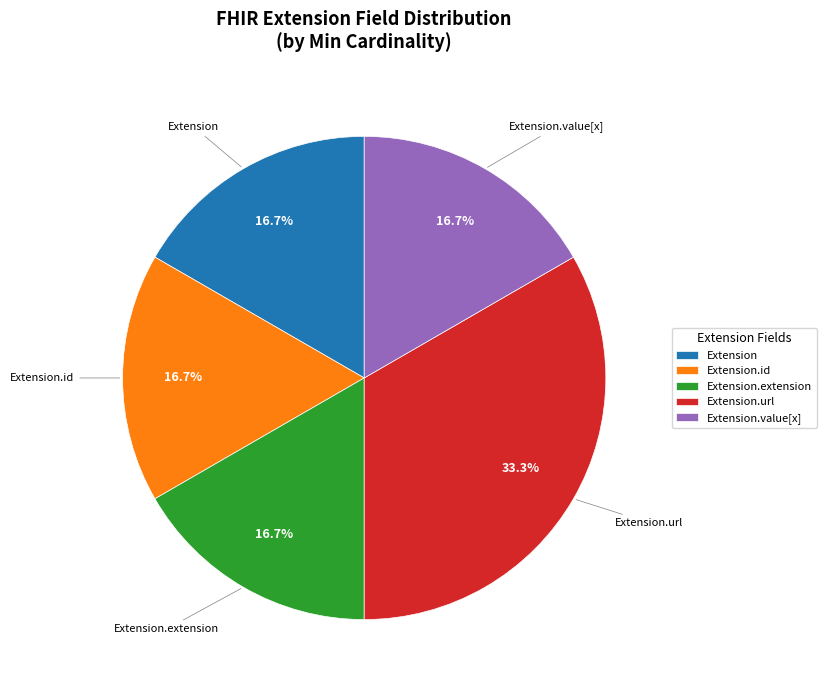

What portion of the pie excludes Extension?

83.3%